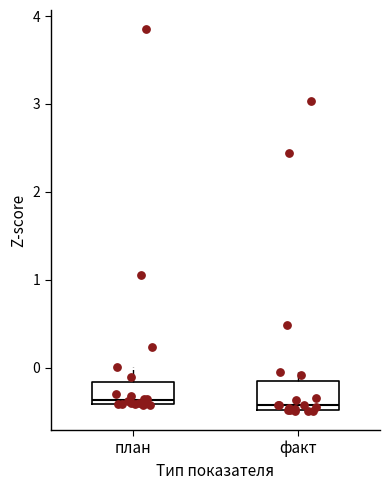

Reading left to right, read every box against the y-axis: the position of its median line, the range the box covers, and the ends of its whiskers. The values are not printed on the chart, so give them approximately, as read against the axis.

план: median -0.4 (just above the box's lower edge), box -0.4 to -0.2, whiskers -0.4 to 0.0
факт: median -0.4, box -0.5 to -0.2, whiskers -0.5 to 0.0